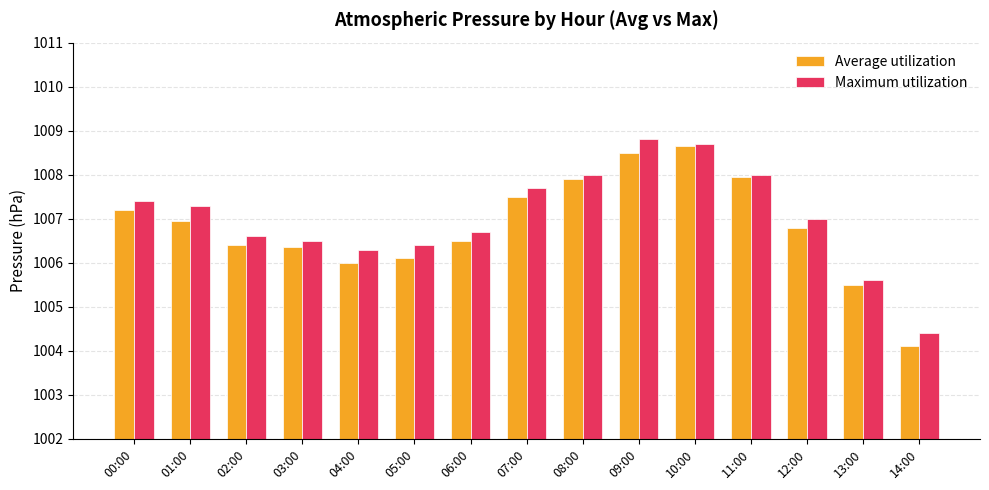

What is the maximum value for Maximum utilization?

1008.8